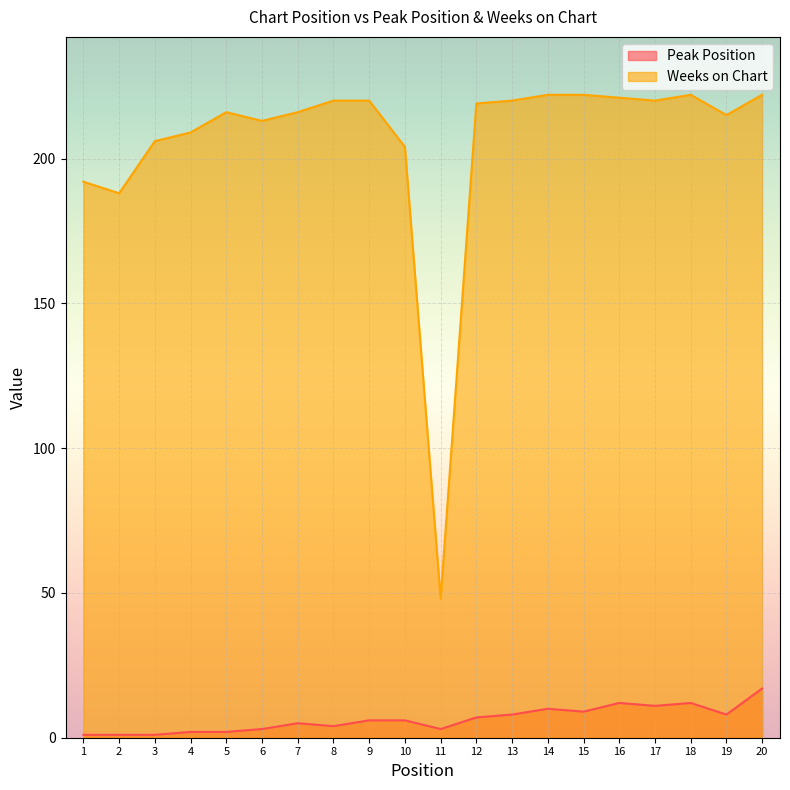

At which category is the sum across all series the highest?

20